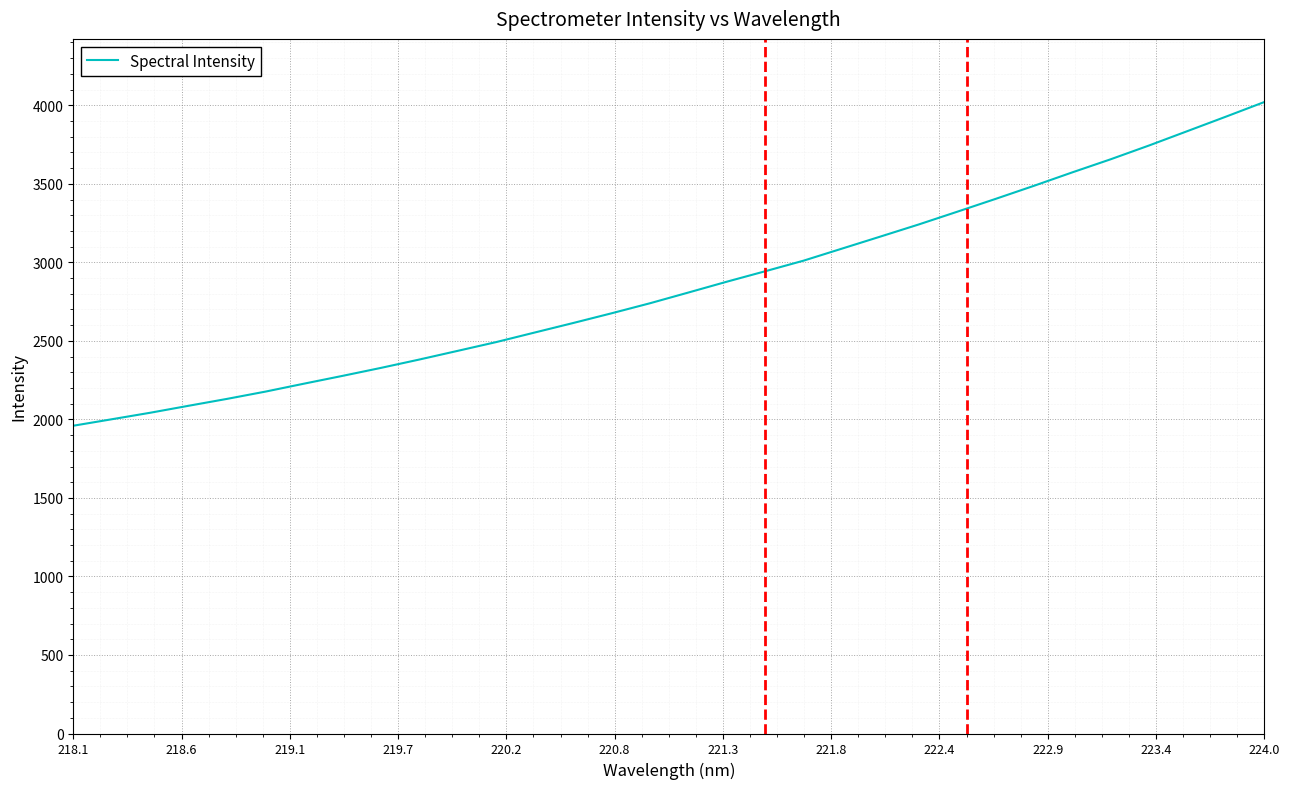

Reading left to right, list all the values displayed in this chart.

1959.7	2000.9	2042.3	2086.9	2130.8	2177.1	2227.6	2277.1	2328.0	2381.3	2436.7	2492.4	2553.2	2613.7	2675.6	2739.6	2807.9	2876.8	2943.4	3010.9	3087.6	3164.3	3241.5	3322.4	3404.2	3487.5	3573.2	3656.6	3744.5	3836.0	3927.7	4020.8